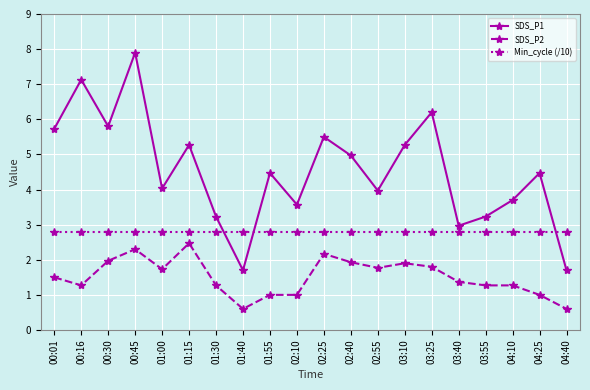

What is the sum of all SDS_P2 values?

30.2